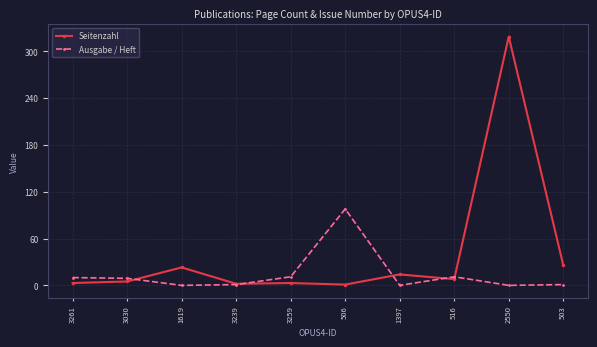

How many categories are shown in the chart?

10